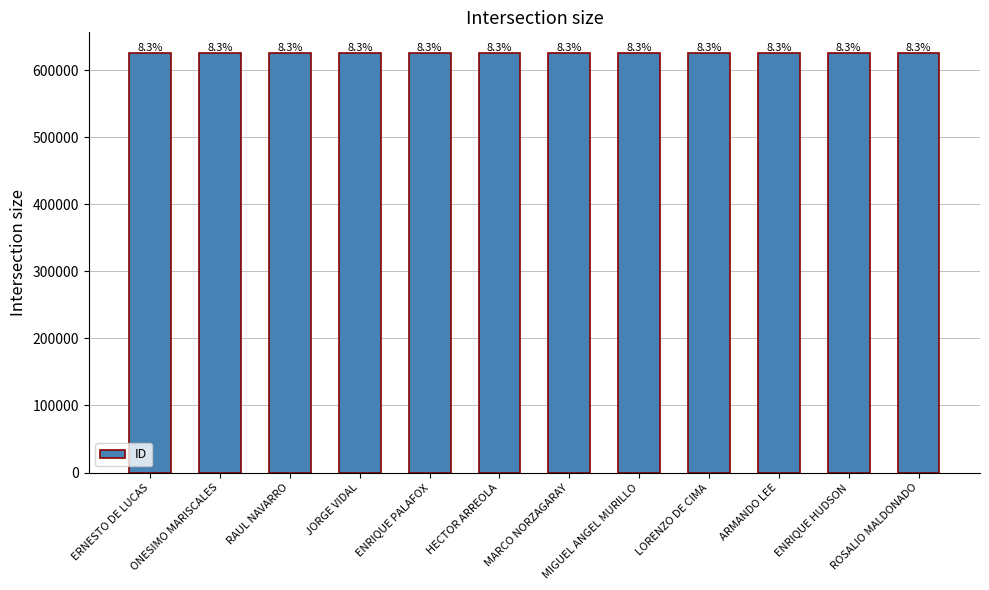

Approximately how many times larger is the value at ERNESTO DE LUCAS compared to ONESIMO MARISCALES?

1.0